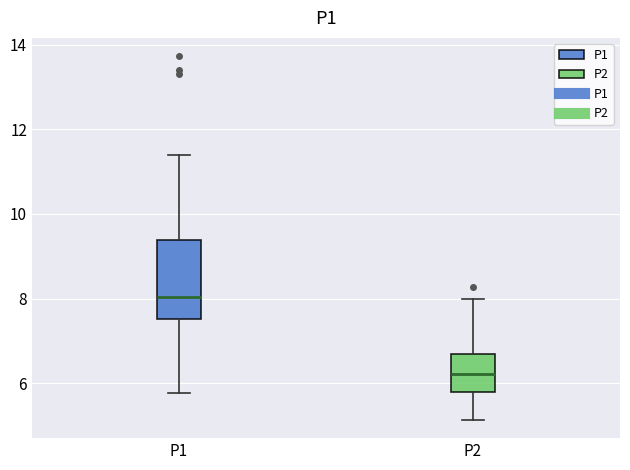

Reading left to right, transcribe this box plot: for each box, give where its median line is, the range the box spans, and where its two whiskers end, as read against the y-axis. The values are not printed on the chart, so give them approximately, as read against the axis.

P1: median 8.0, box 7.6 to 9.4, whiskers 5.8 to 11.4
P2: median 6.2, box 5.8 to 6.6, whiskers 5.2 to 8.0